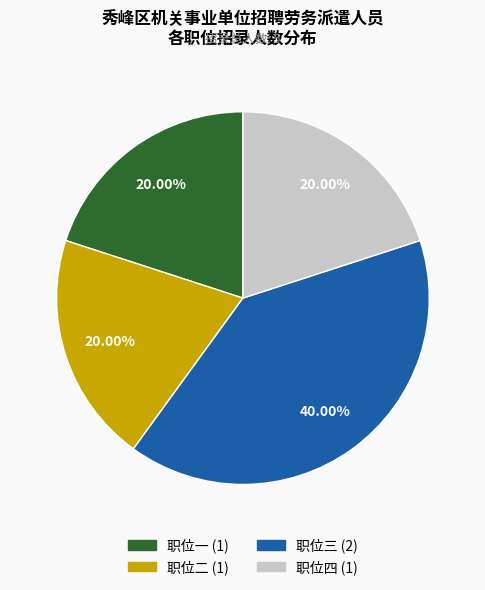

To the nearest percent, what is the difference between the 职位三 and 职位二 slice percentages?

20%